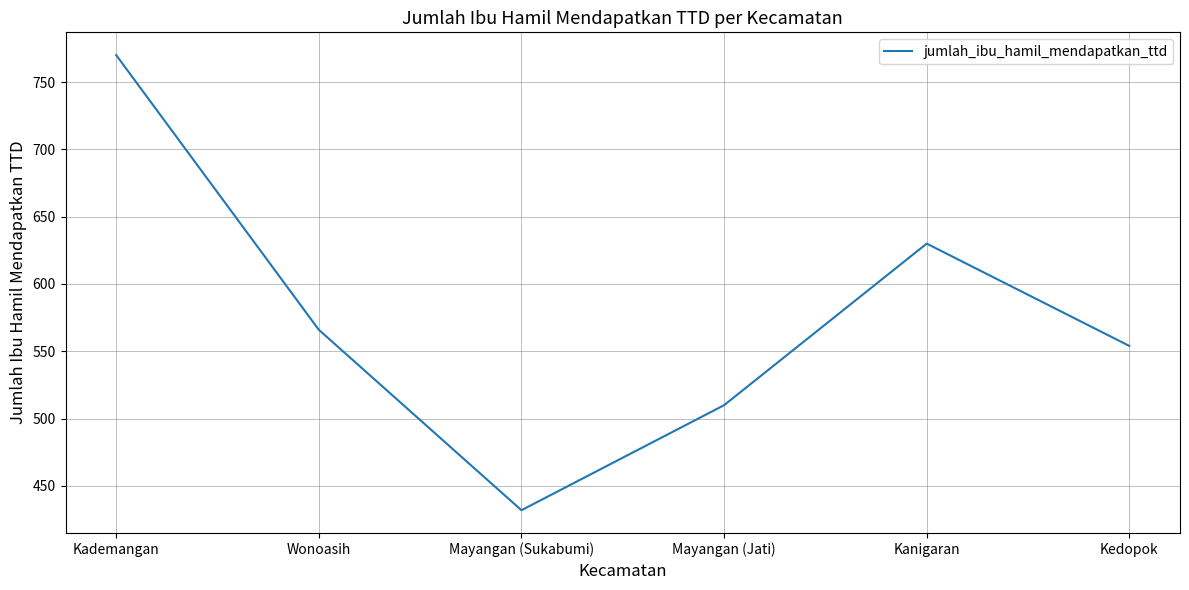

Is it true that the value at Kanigaran is 630?

True